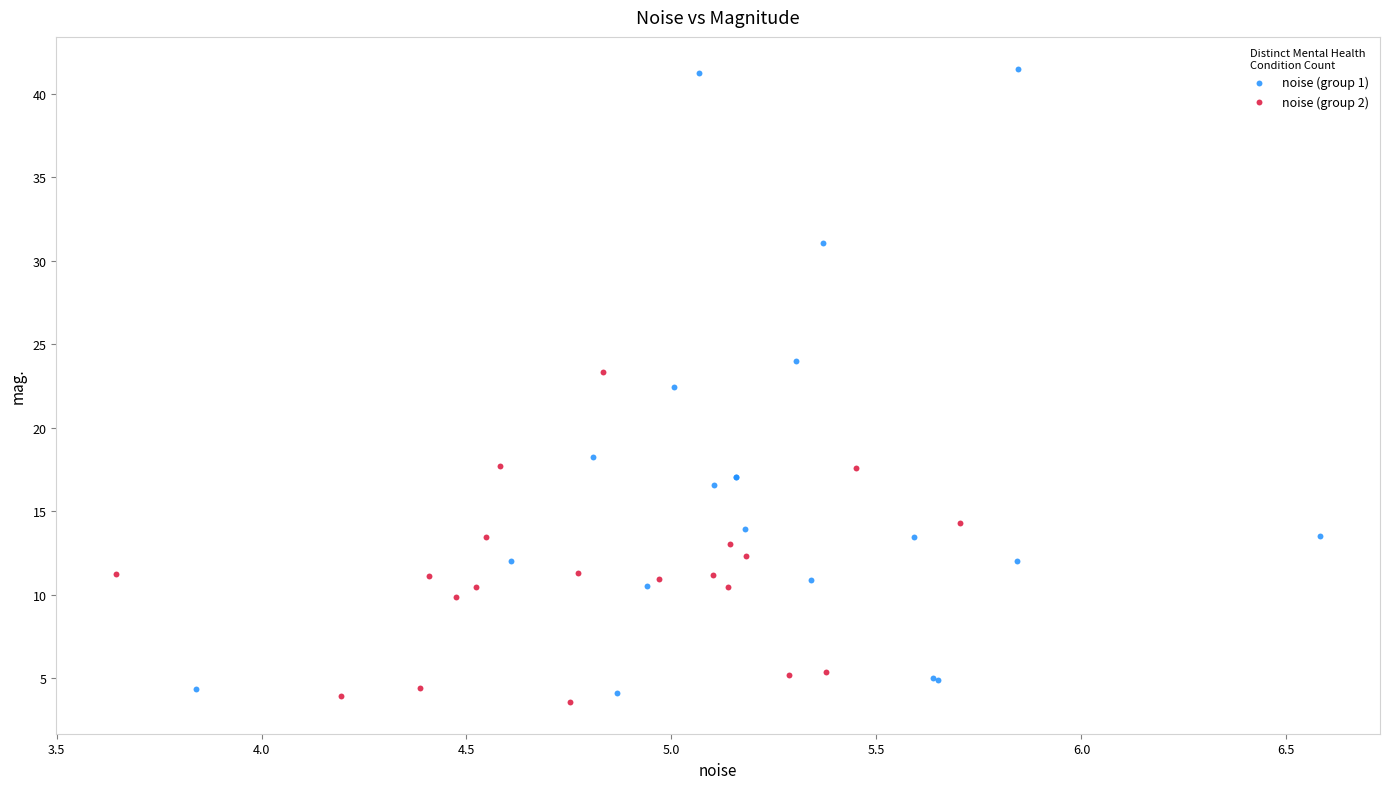

Which series reaches the maximum Y coordinate?

noise (group 1)